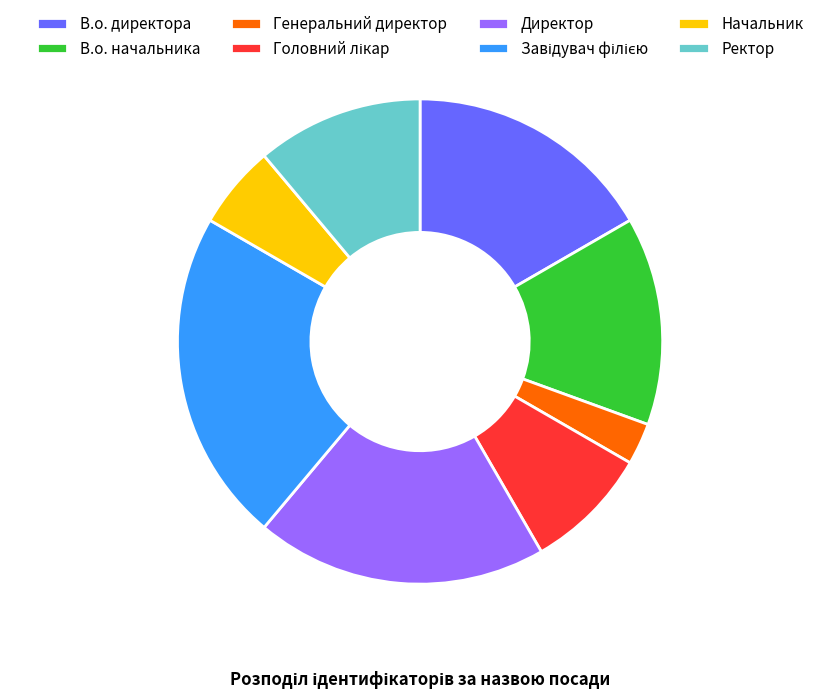

Which slice is the smallest?

Генеральний директор